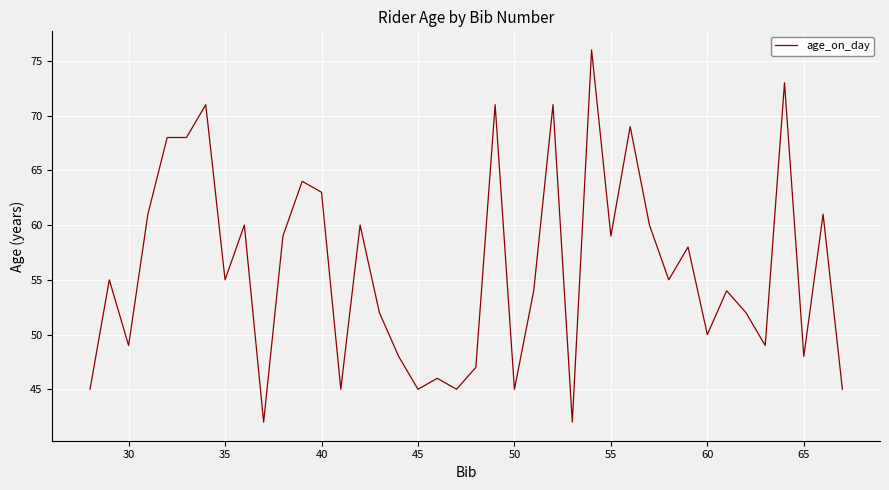

What is the difference between the maximum and minimum values?

34